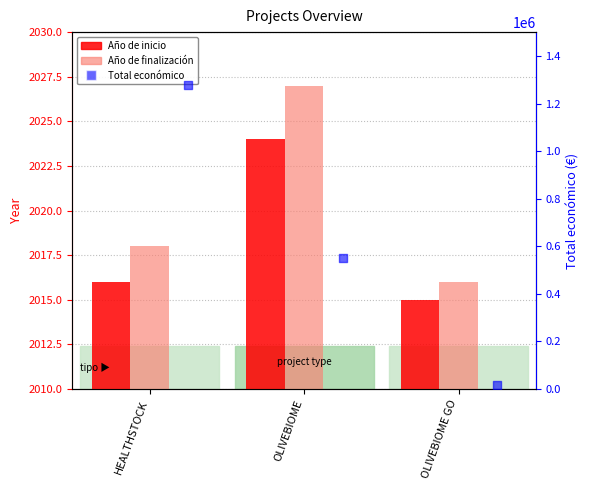

Which series has the largest Y range (max minus min)?

Total económico